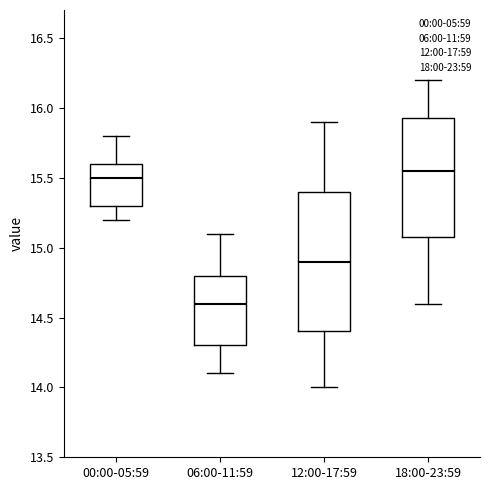

Reading left to right, transcribe this box plot: for each box, give where its median line is, the range the box spans, and where its two whiskers end, as read against the y-axis. The values are not printed on the chart, so give them approximately, as read against the axis.

00:00-05:59: median 15.50, box 15.30 to 15.60, whiskers 15.20 to 15.80
06:00-11:59: median 14.60, box 14.30 to 14.80, whiskers 14.10 to 15.10
12:00-17:59: median 14.90, box 14.40 to 15.40, whiskers 14.00 to 15.90
18:00-23:59: median 15.55, box 15.10 to 15.95, whiskers 14.60 to 16.20